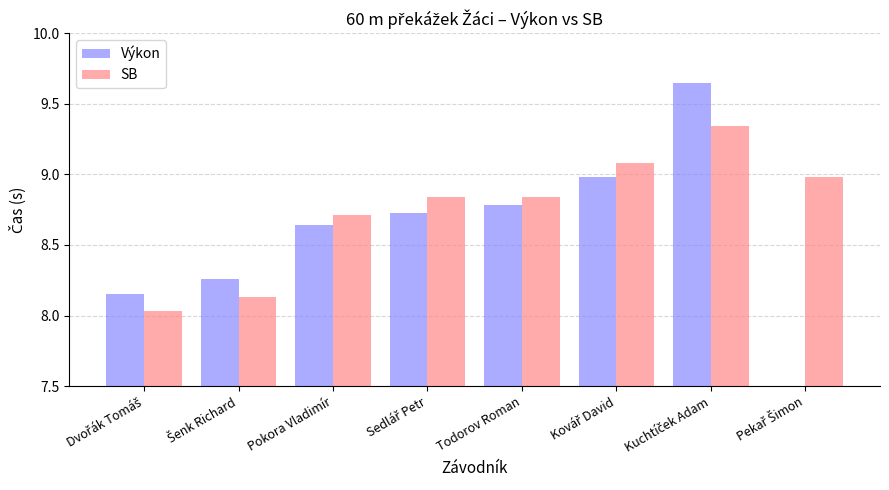

How many categories are shown in the chart?

8